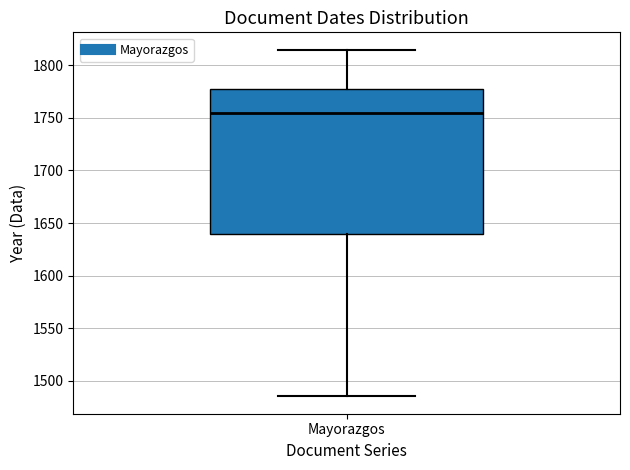

Transcribe this box plot: give where the median line is, the range the box spans, and where the two whiskers end, as read against the y-axis. The values are not printed on the chart, so give them approximately, as read against the axis.

median 1755, box 1640 to 1780, whiskers 1485 to 1815